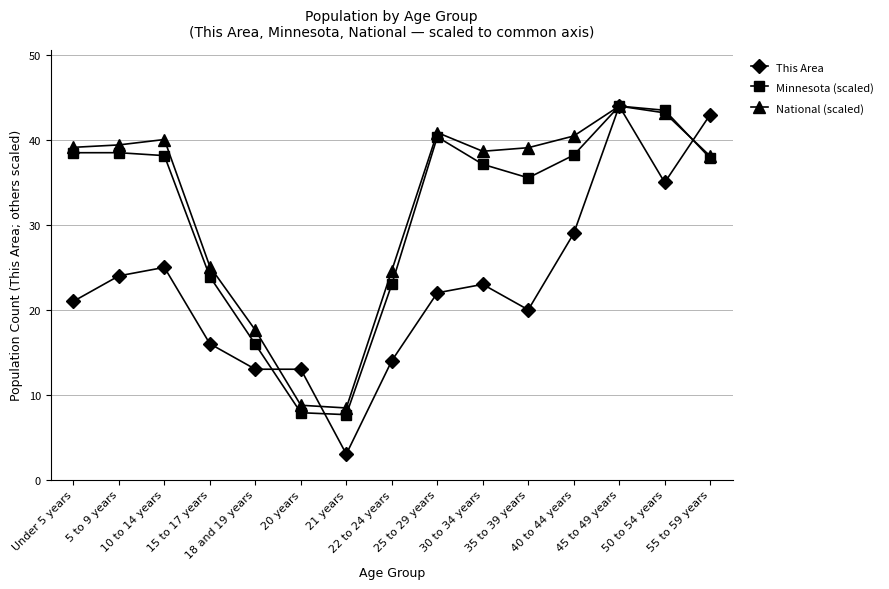

At how many categories does at least one series exceed 7?

15